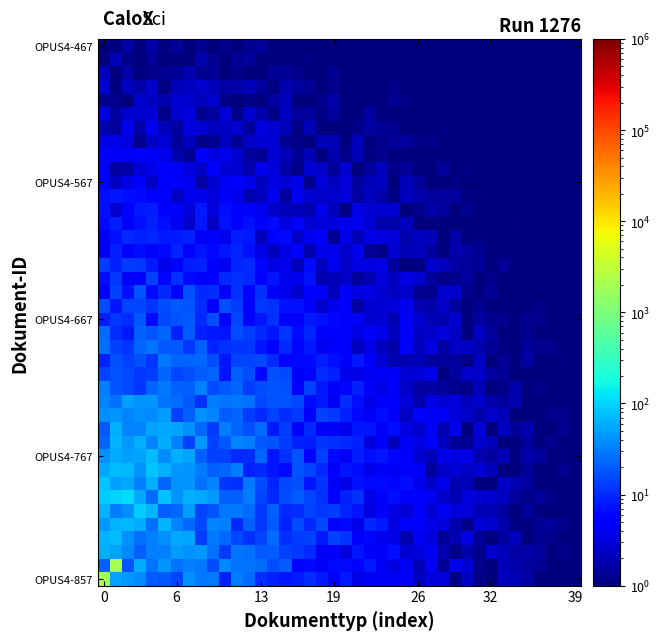

How many categories are shown in the chart?

40